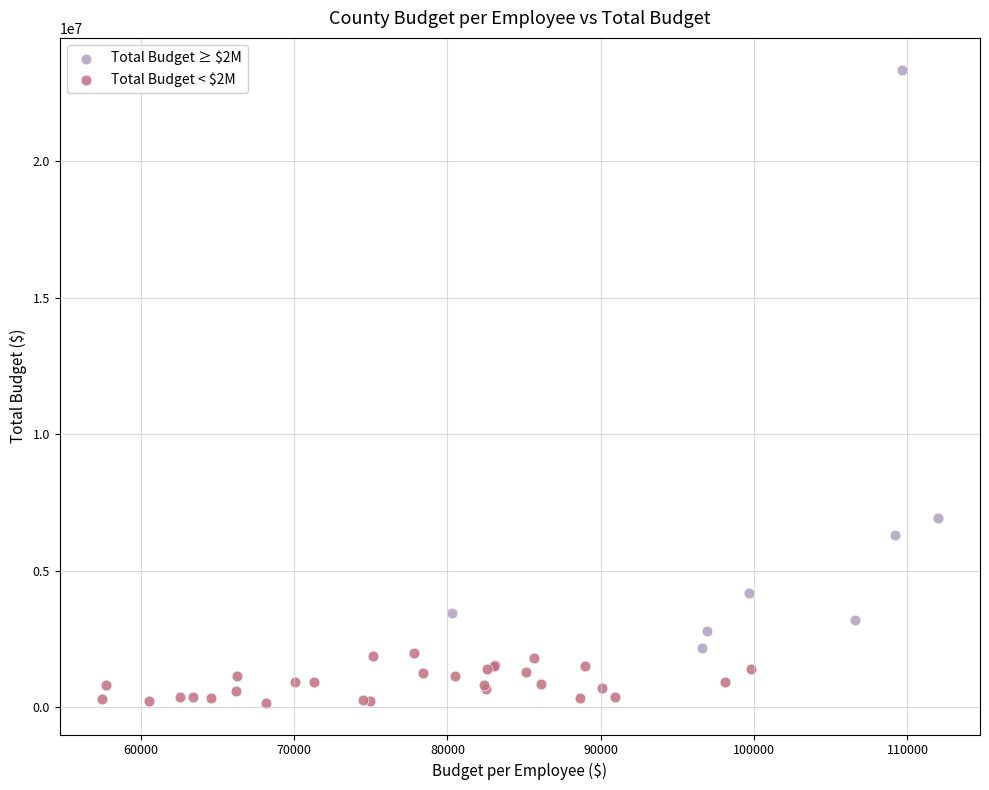

What are all the series names shown in the legend?

Total Budget ≥ $2M, Total Budget < $2M